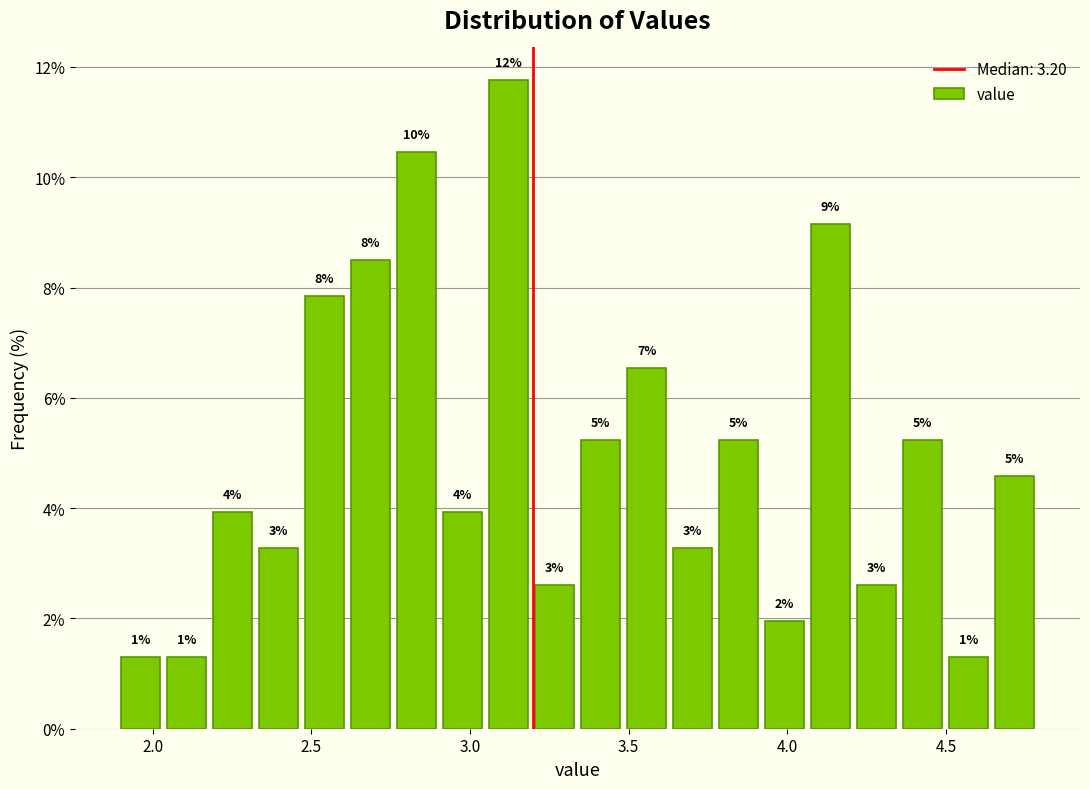

Around what value on the x-axis is the tallest bar? Give the approximate position of its centre, as read against the axis.

3.10